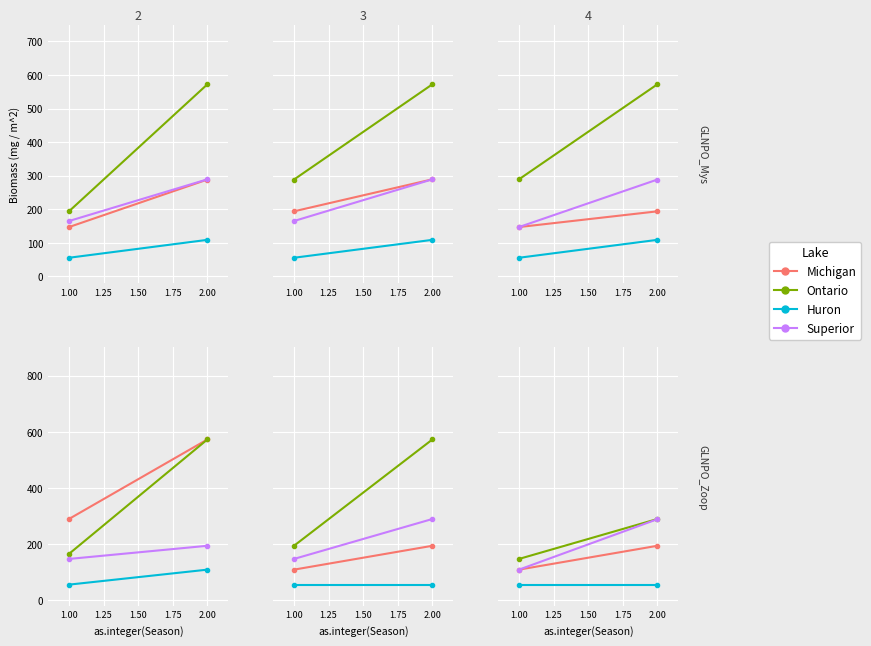

Is it true that Ontario equals 288.9 at 2.00?

True